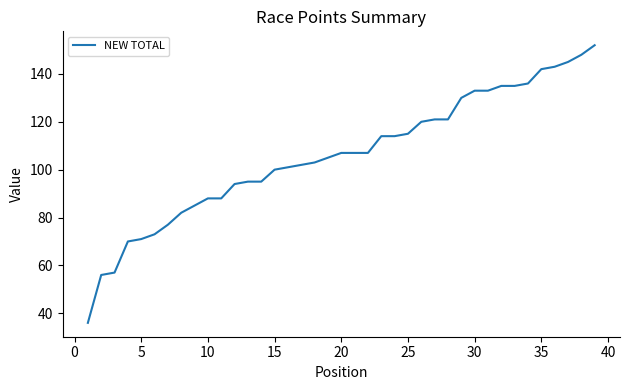

What is the greatest value displayed?

152